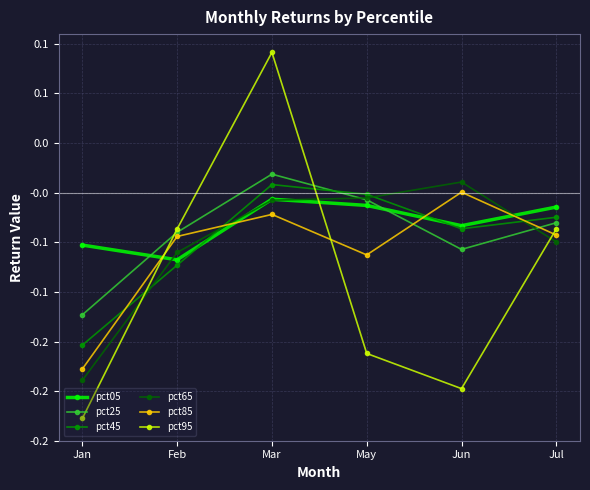

What are all the series names shown in the legend?

pct05, pct25, pct45, pct65, pct85, pct95